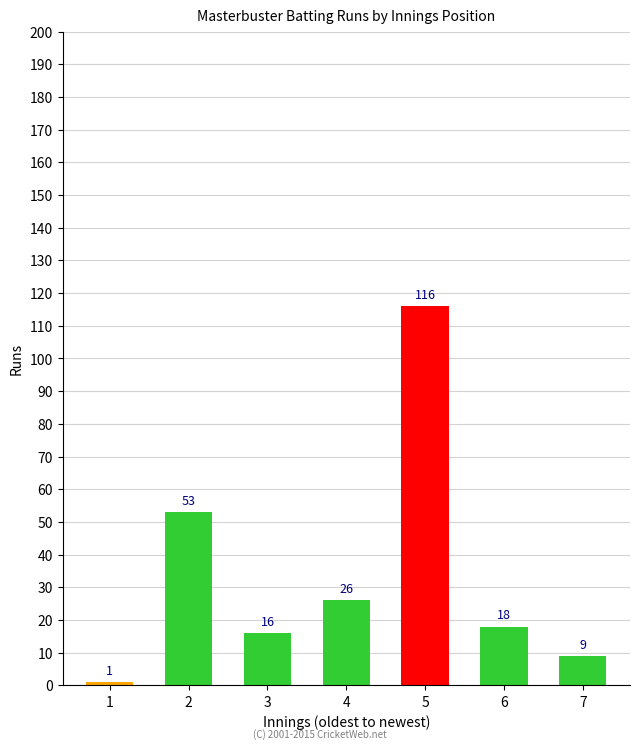

Which category has the highest value across all series?

5